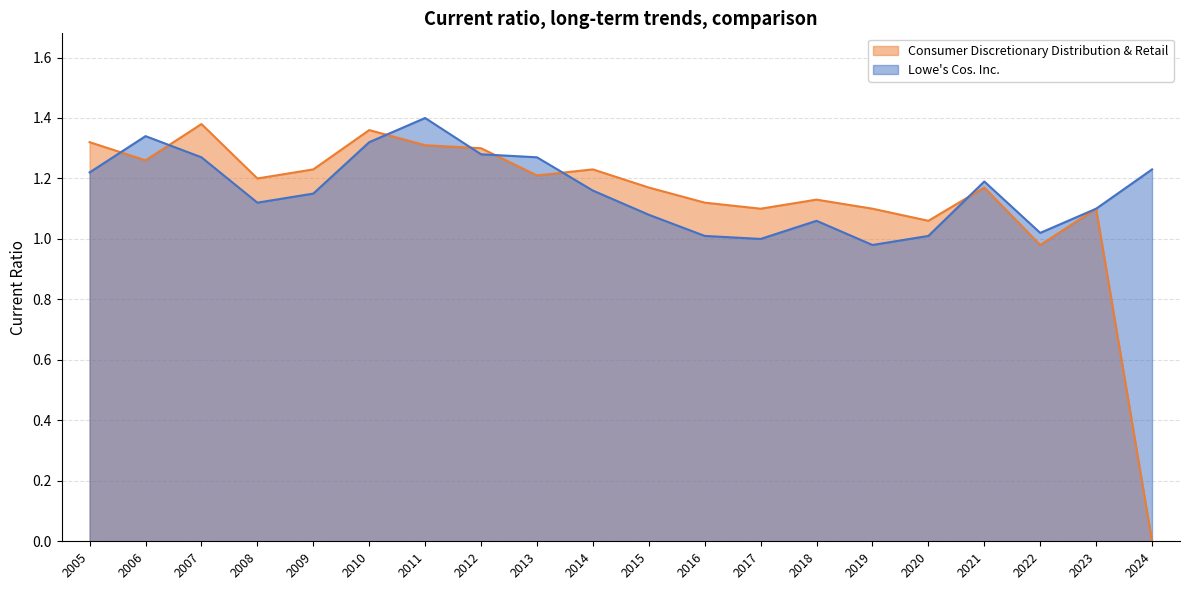

The value of Lowe's Cos. Inc. at 2012-02-03 is 0.6. True or false?

False